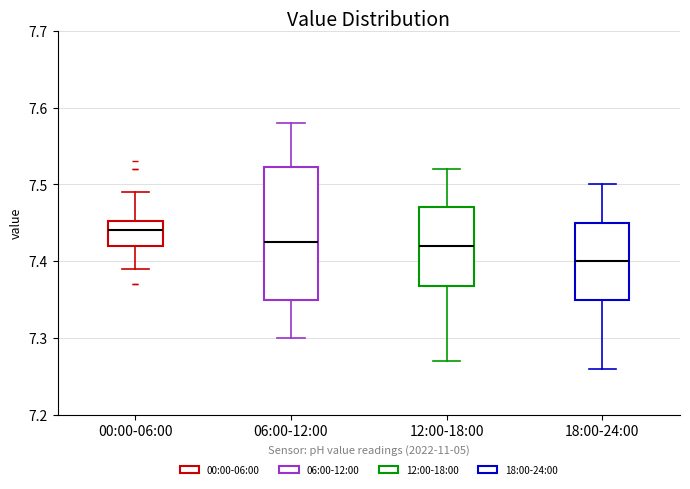

Where does the lower whisker of the box for 06:00-12:00 end on the y-axis? The values are not printed on the chart, so give them approximately, as read against the axis.

7.30